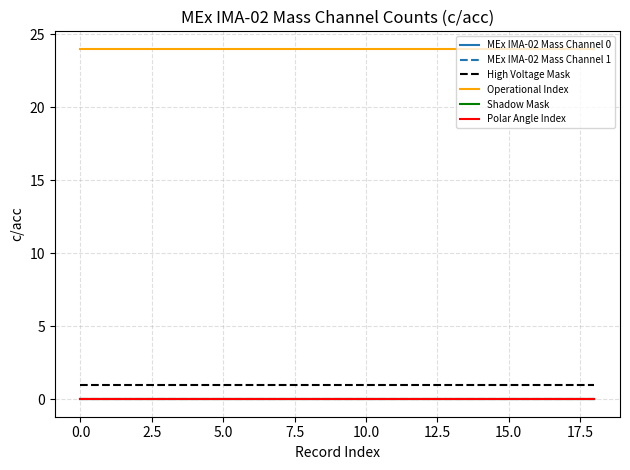

What is the label of the 13th point from the left?

12